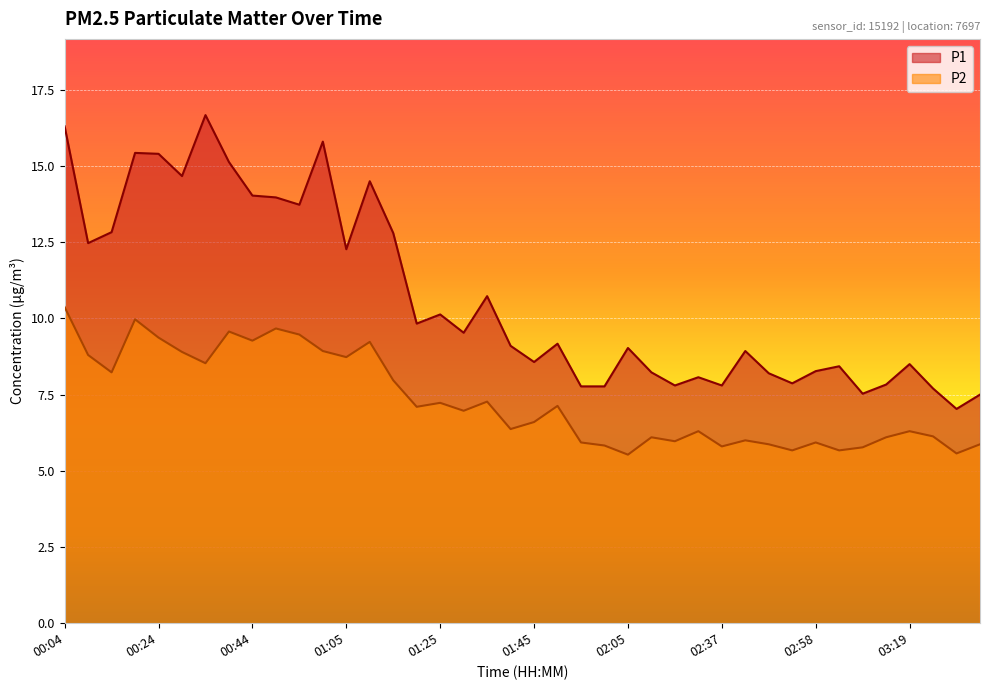

What are all the series names shown in the legend?

P1, P2